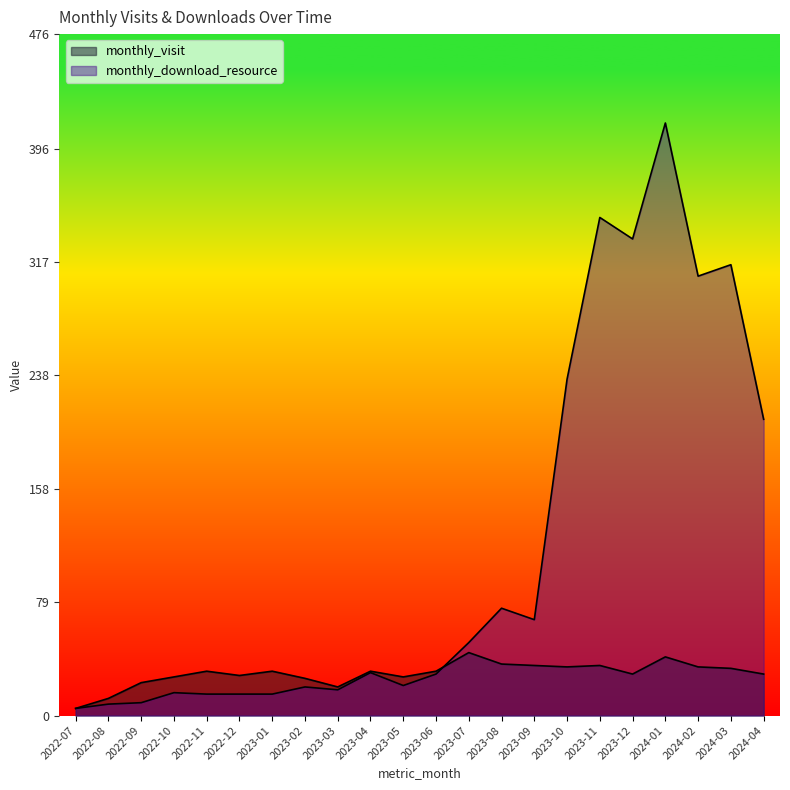

Which series changed the most between 2022-08 and 2023-11?

monthly_download_resource